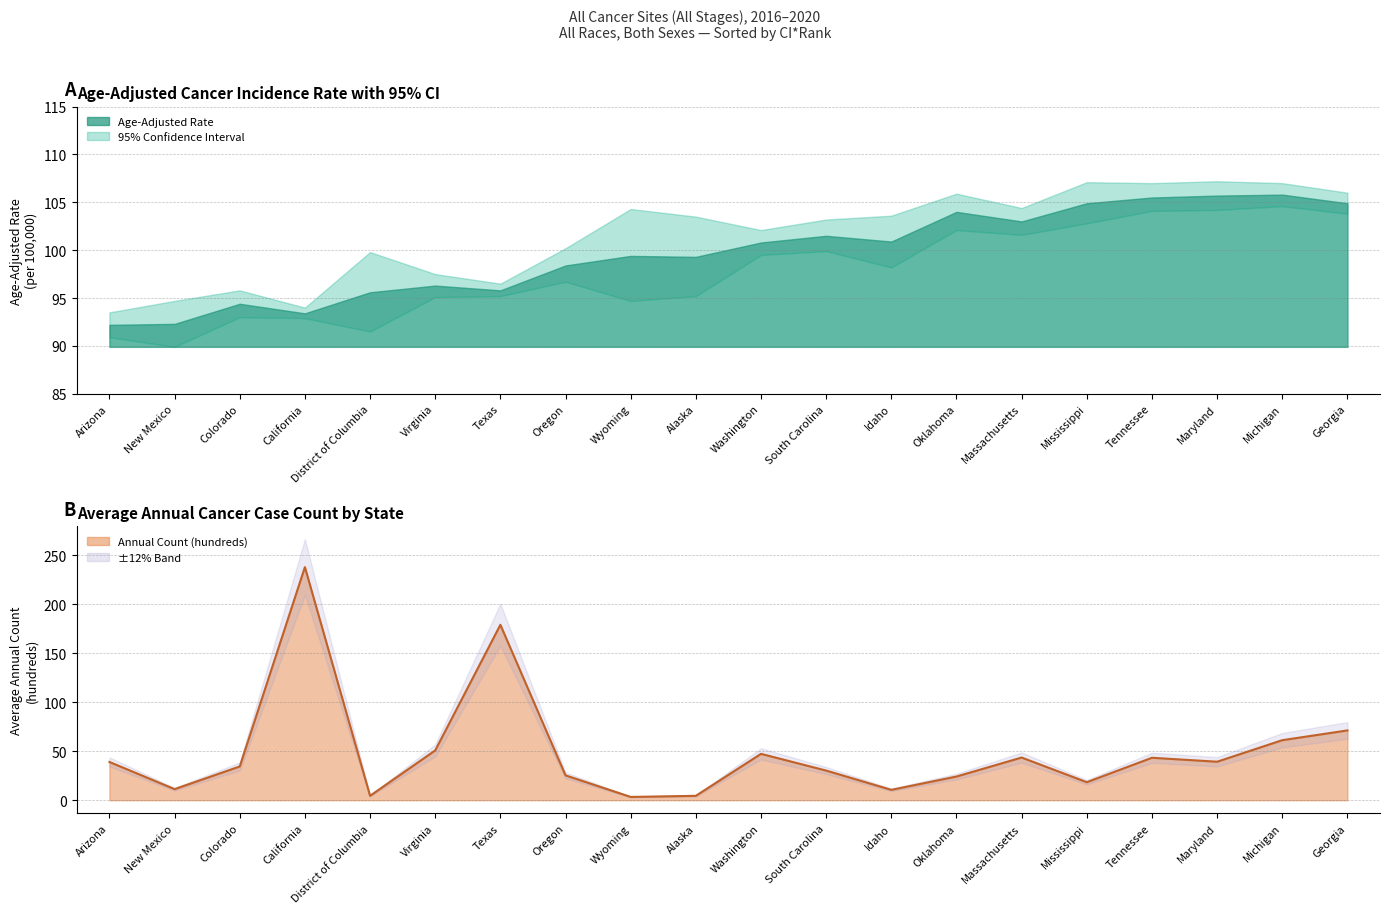

Reading left to right, transcribe all the data shown in this chart.

Arizona=39.0	New Mexico=11.3	Colorado=34.5	California=237.9	District of Columbia=4.5	Virginia=50.8	Texas=179.0	Oregon=25.4	Wyoming=3.4	Alaska=4.5	Washington=47.3	South Carolina=30.3	Idaho=10.6	Oklahoma=24.2	Massachusetts=43.6	Mississippi=18.4	Tennessee=43.3	Maryland=39.3	Michigan=61.3	Georgia=71.2